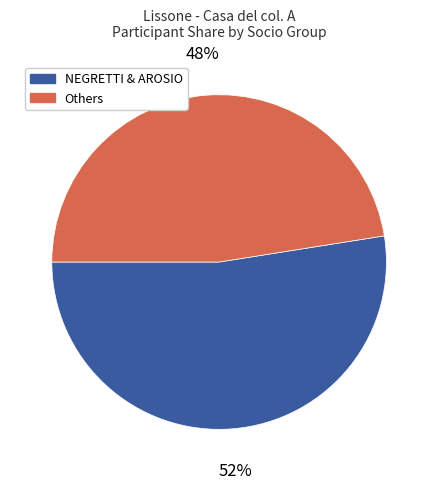

To the nearest percent, what is the average slice percentage?

50%